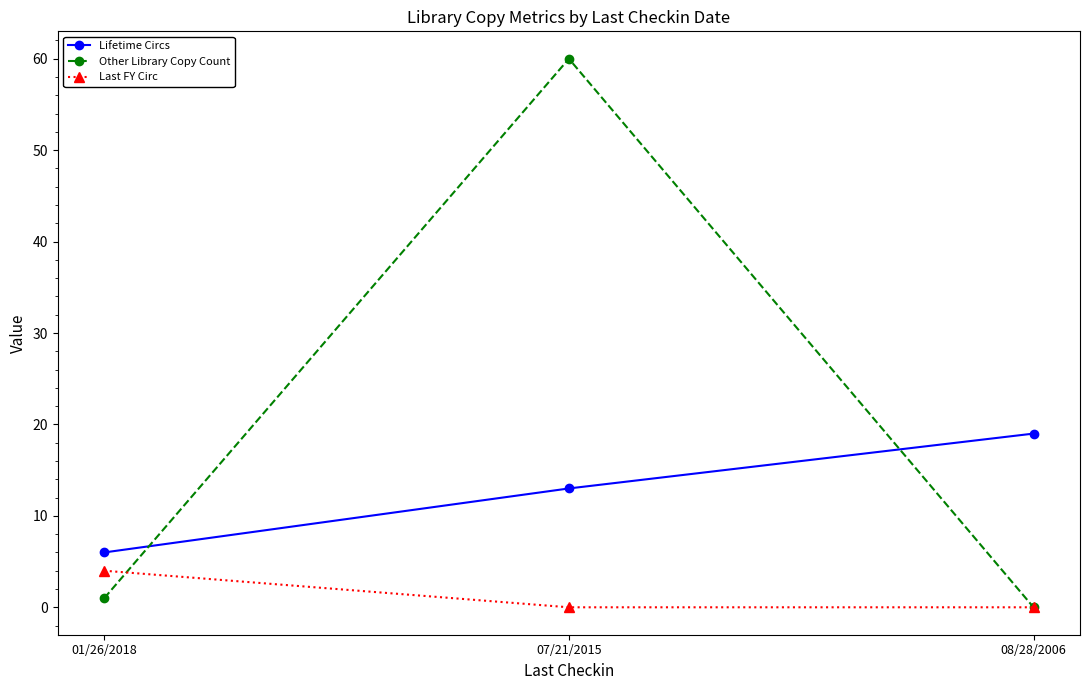

Reading left to right, list all the values displayed in this chart.

Lifetime Circs: 01/26/2018=6	07/21/2015=13	08/28/2006=19
Other Library Copy Count: 01/26/2018=1	07/21/2015=60	08/28/2006=0
Last FY Circ: 01/26/2018=4	07/21/2015=0	08/28/2006=0